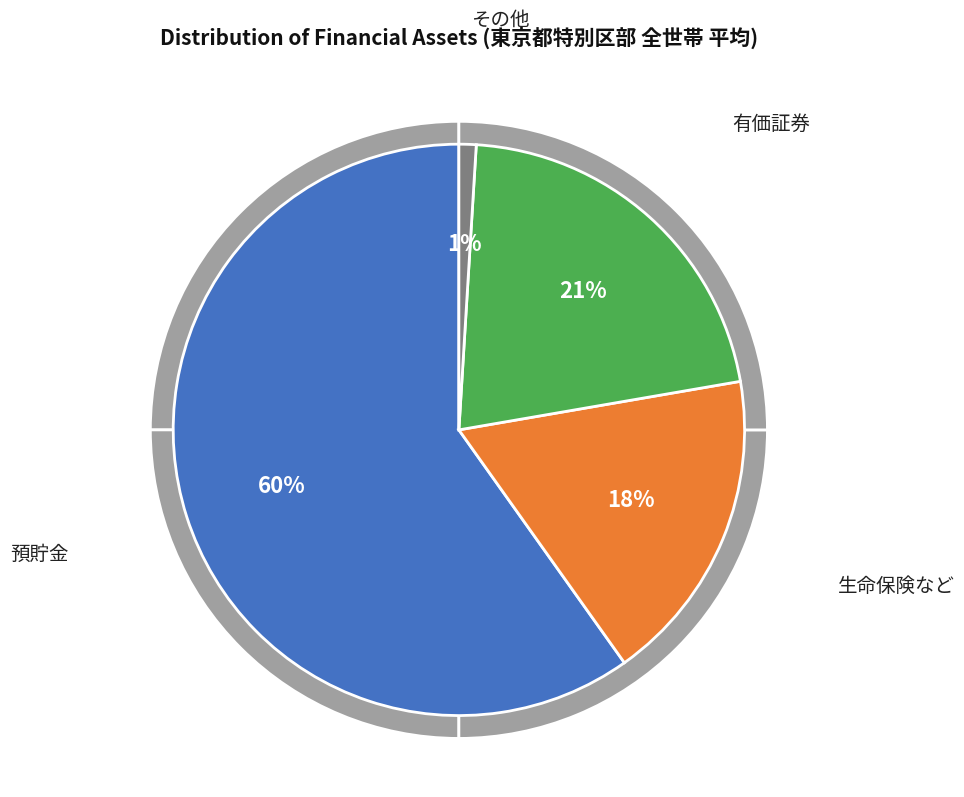

True or false: 214_その他 accounts for 1% of the total.

True